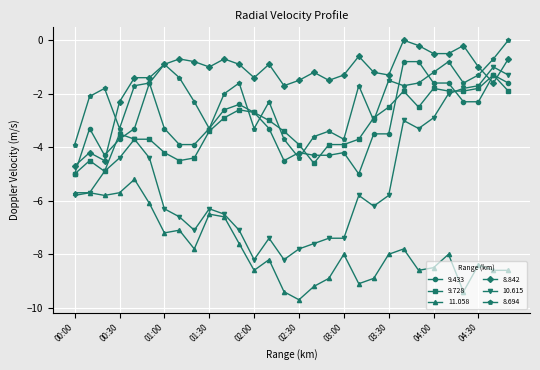

What is the lowest value of the 10.615 series?

-8.2